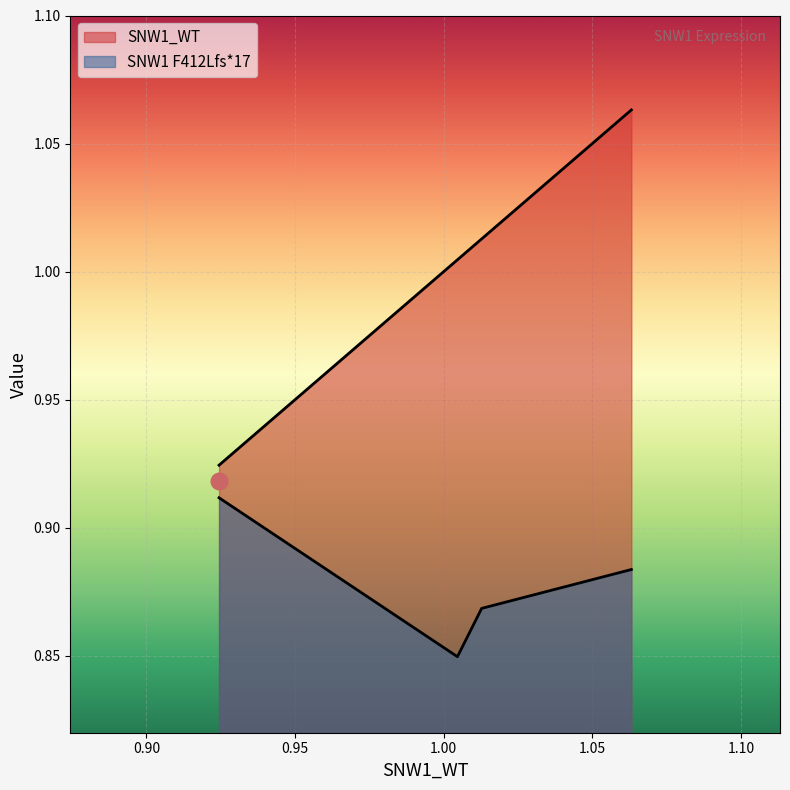

True or false: SNW1_WT has a value of 0.9 at 0.92445.

True